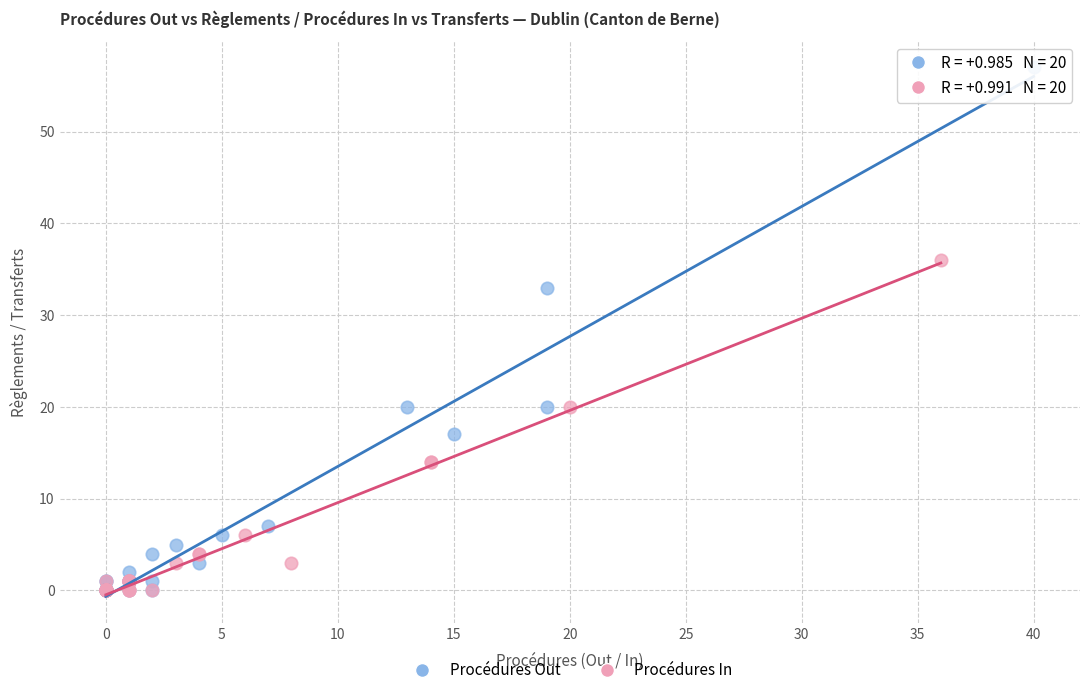

Which series has the widest spread of Y values?

Procédures Out